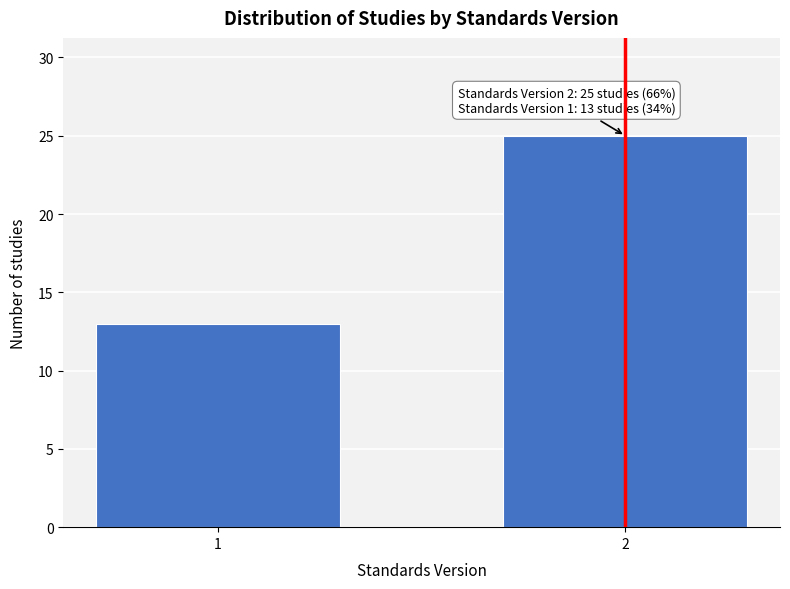

Reading left to right, what are all the values shown in this chart?

1=13	2=25